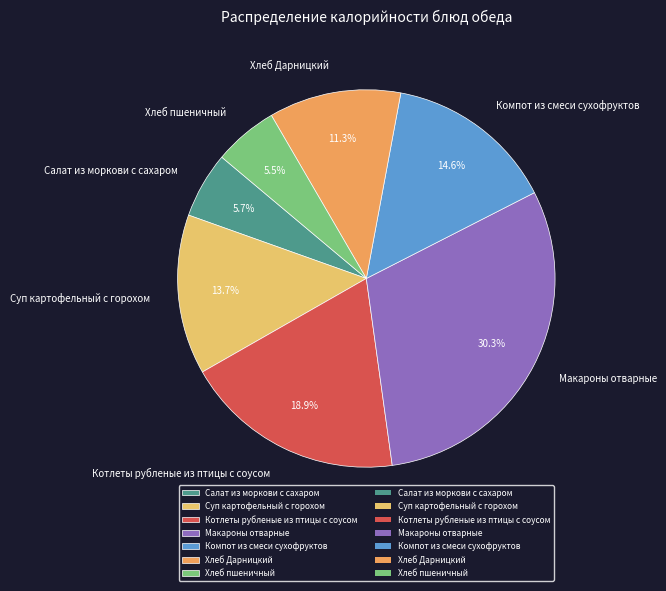

What portion of the pie excludes Котлеты рубленые из птицы с соусом?

81.1%